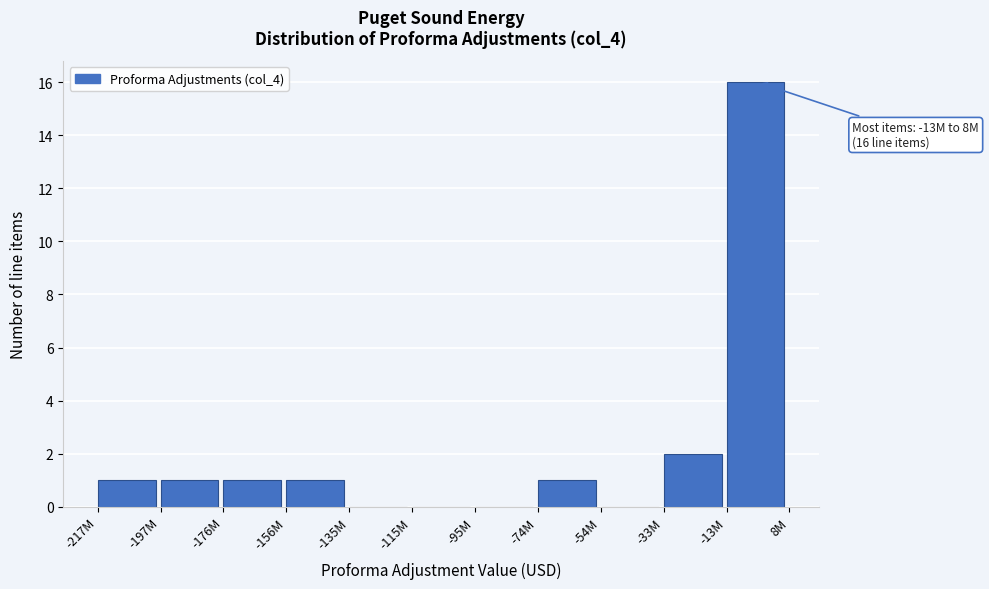

Reading left to right, transcribe all the data shown in this chart.

-217M=1	-197M=1	-176M=1	-156M=1	-135M=0	-115M=0	-95M=0	-74M=1	-54M=0	-33M=2	-13M=16